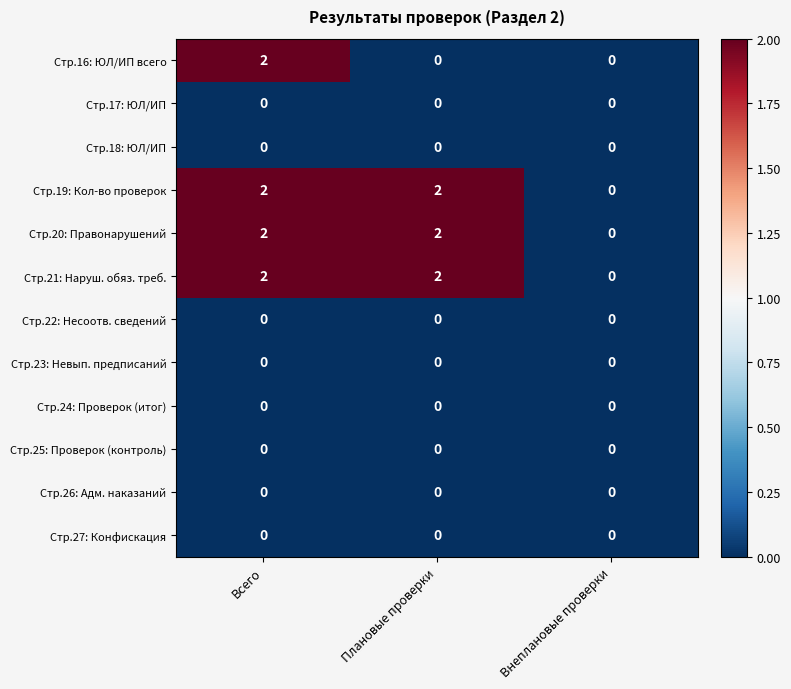

At which category is the sum across all series the highest?

Всего